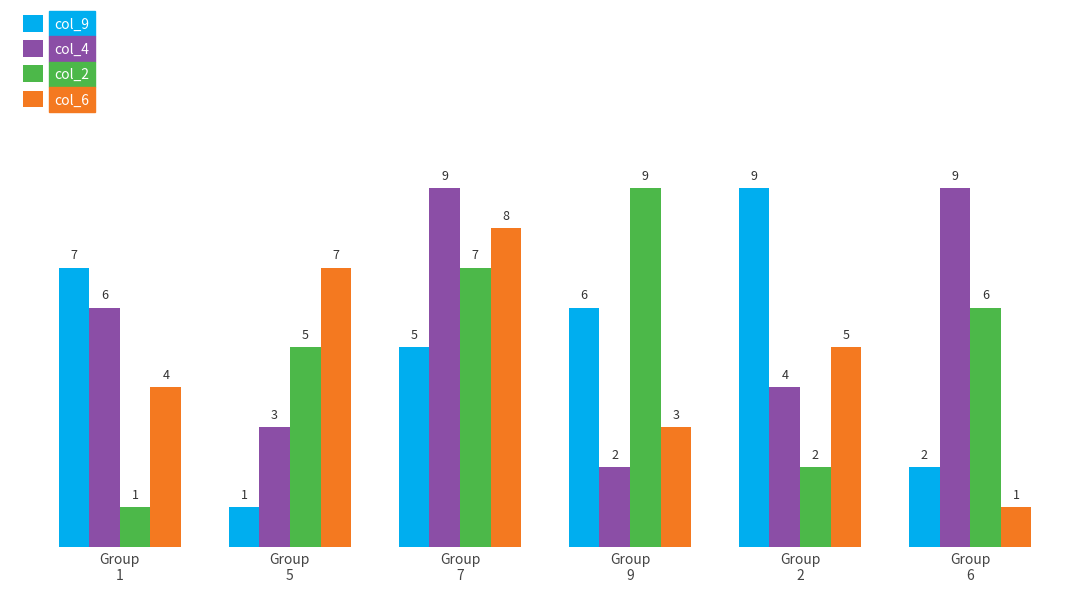

Where is col_9 nearest to the value 5?

Group
7